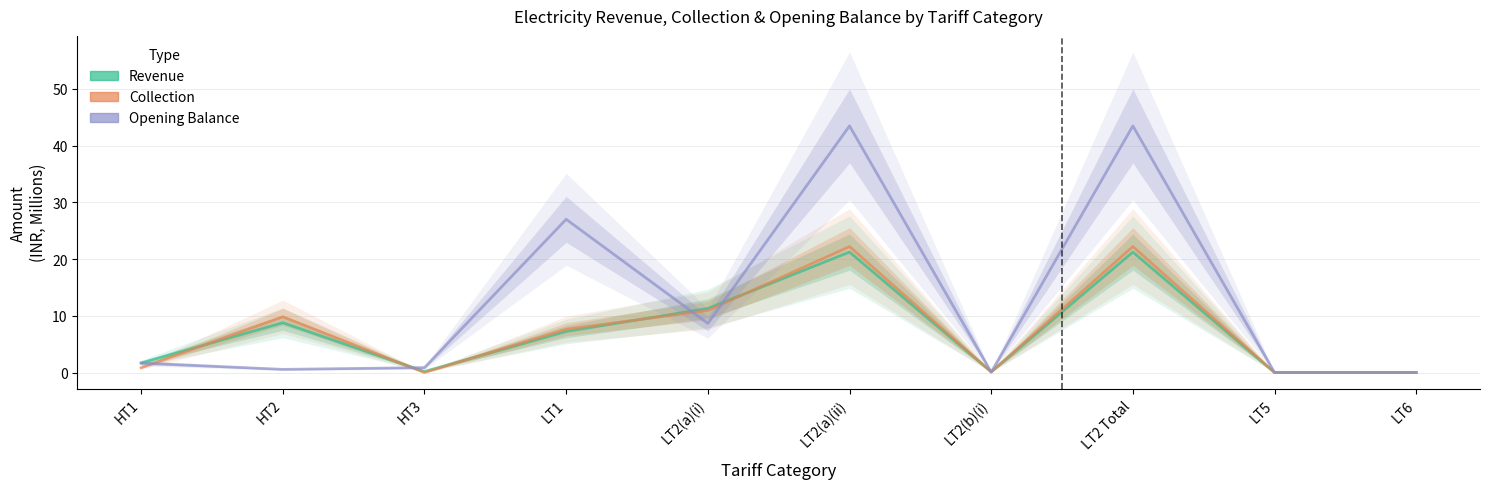

Rank the series by their maximum value, from highest to lowest.

Opening Balance, Collection, Revenue